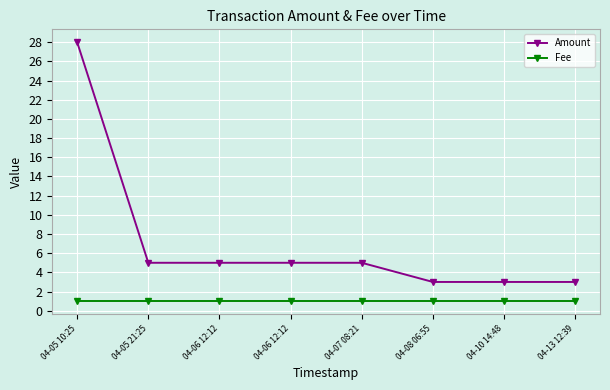

What is the average value of the Amount series?

7